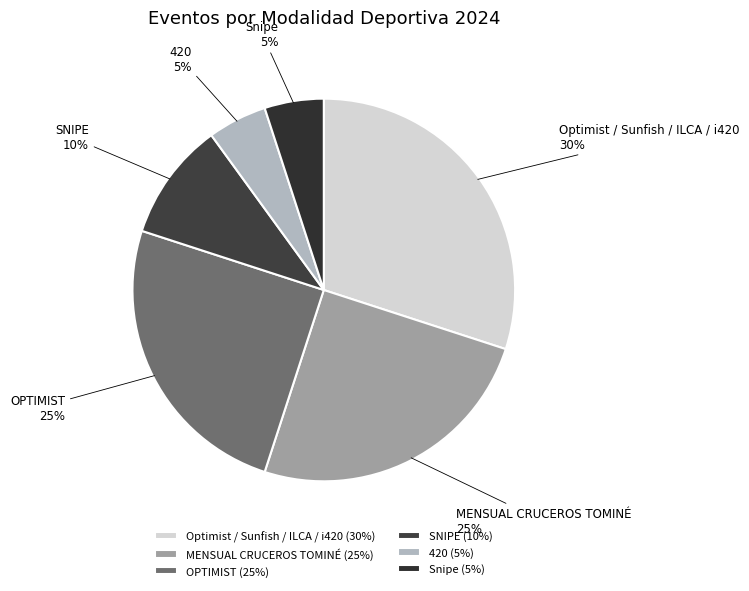

Between 420 and OPTIMIST, which is larger?

OPTIMIST